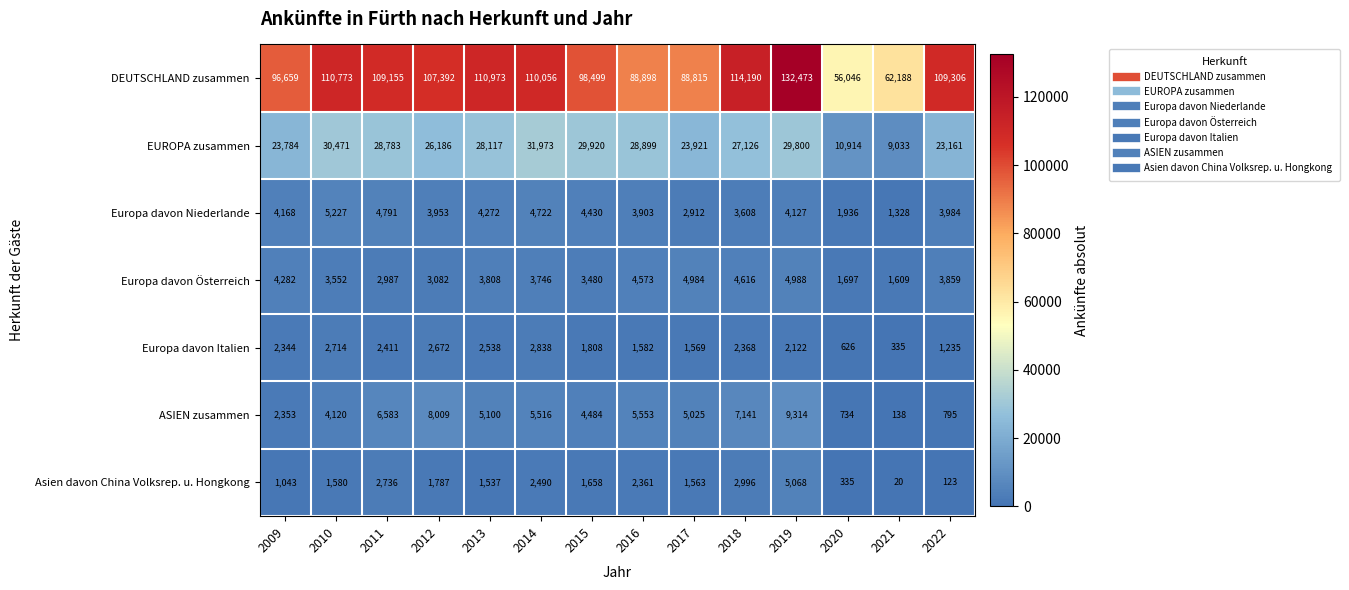

True or false: ASIEN zusammen has a value of 3223 at 2009.

False